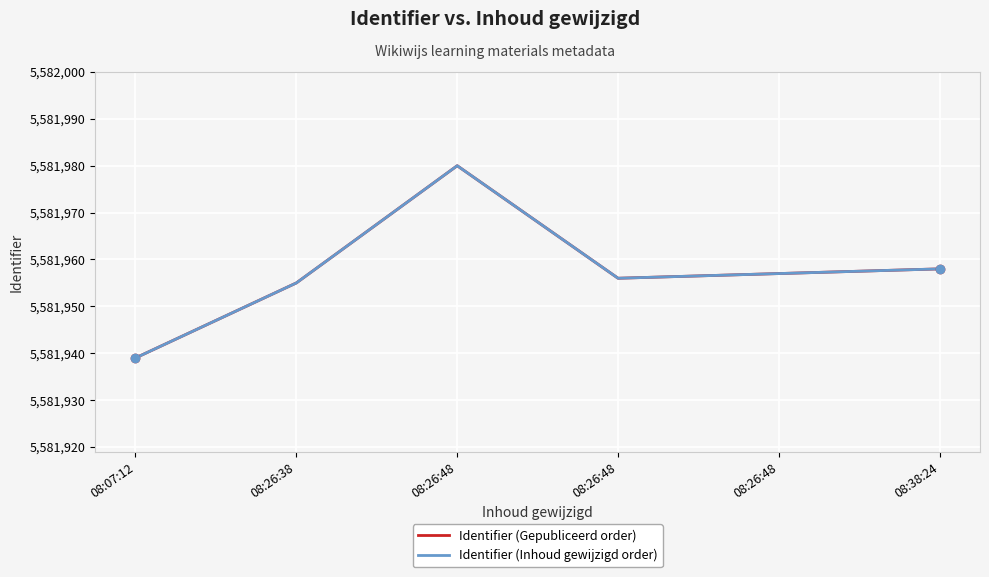

Does the chart display data point markers on the line(s)?

No